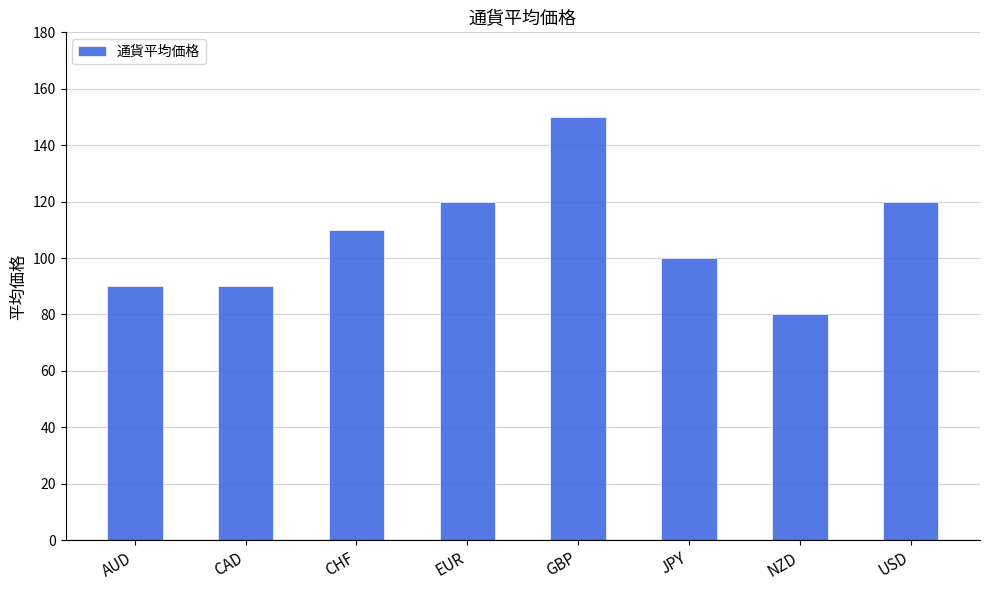

The value at GBP is 100. True or false?

False